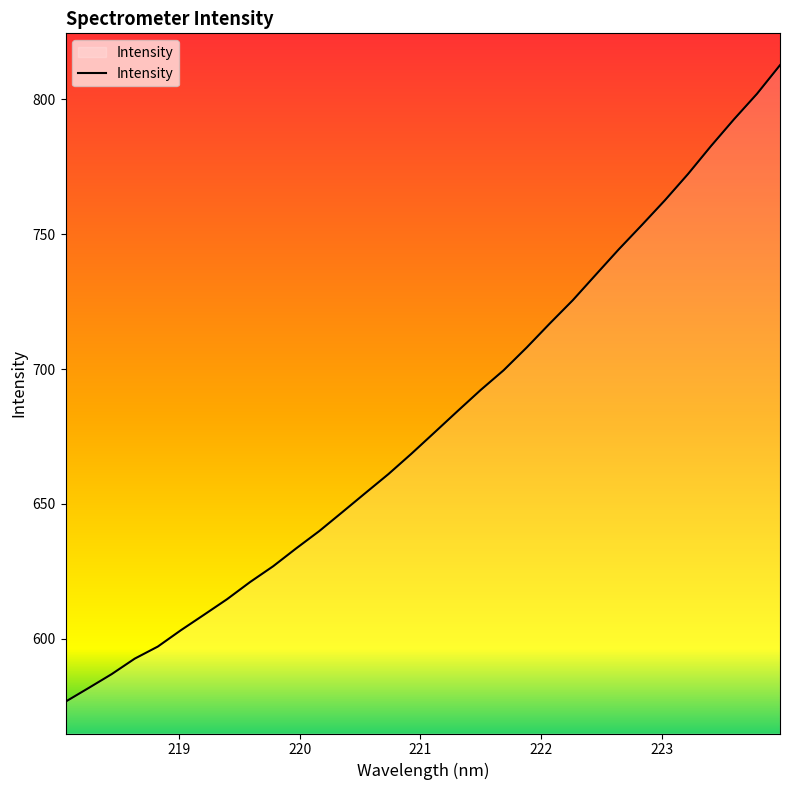

Does the chart display data point markers on the line(s)?

No